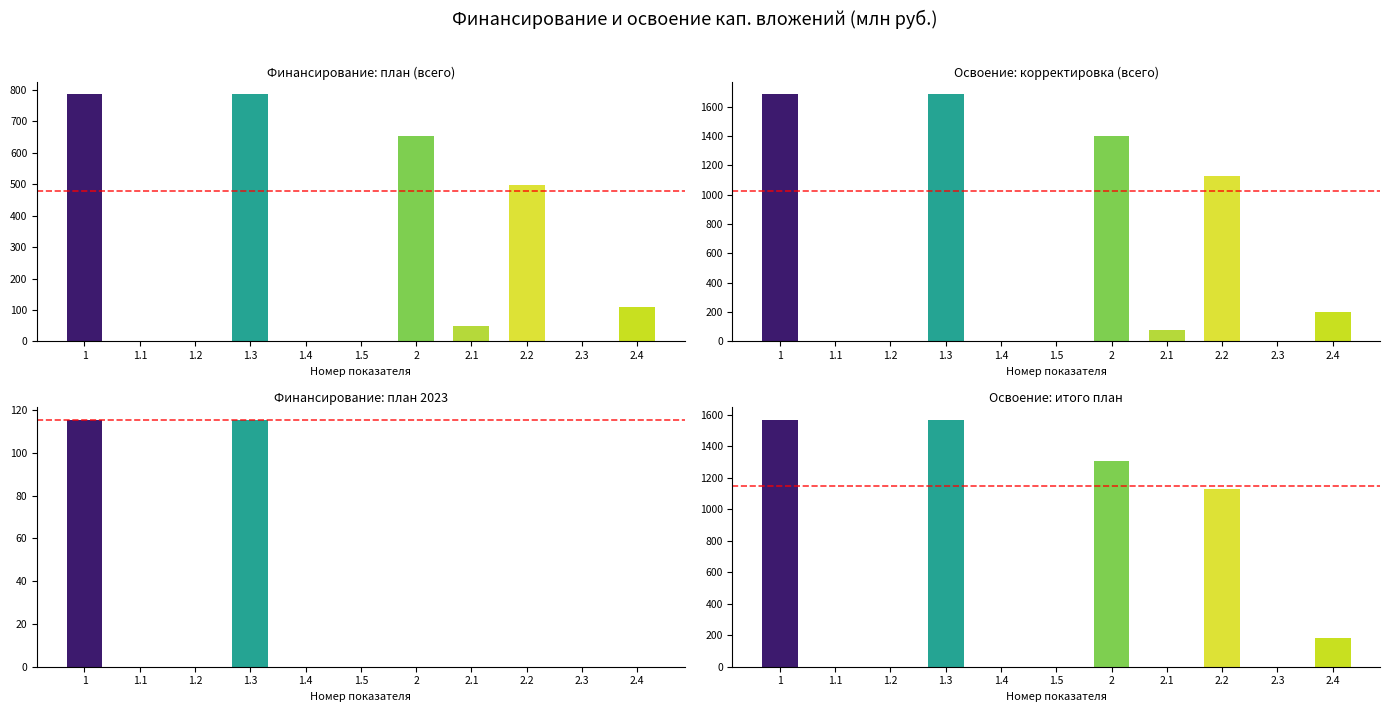

How many values in the Финансирование: план (всего) series exceed 47?

6